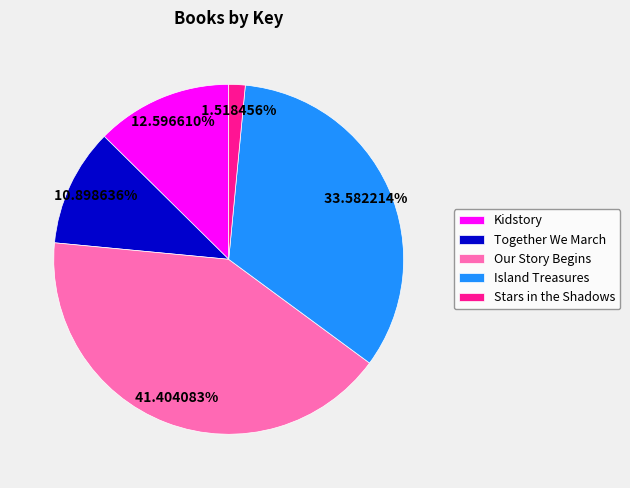

To the nearest percent, what portion does Together We March represent?

11%